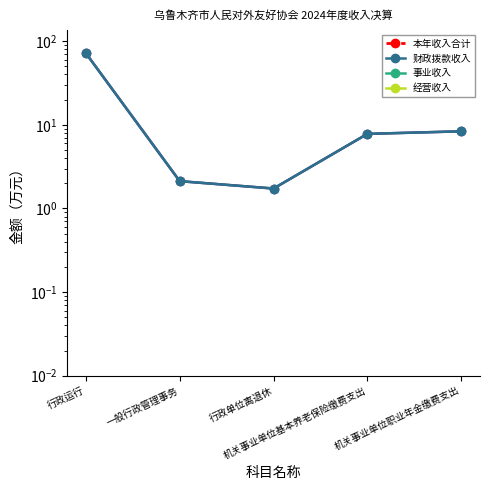

What is the value of the 财政拨款收入 point at the 1st from the left?

71.8